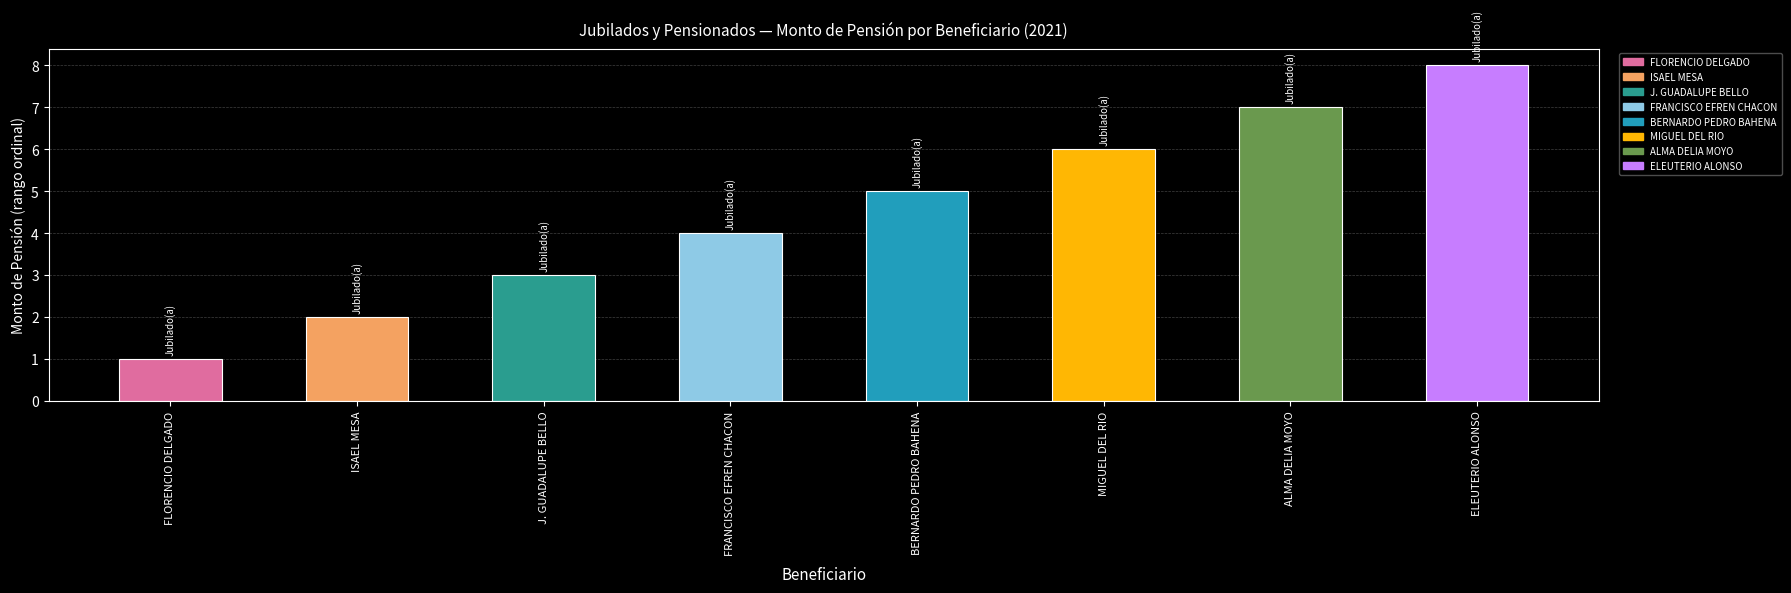

How many values are below 5?

4